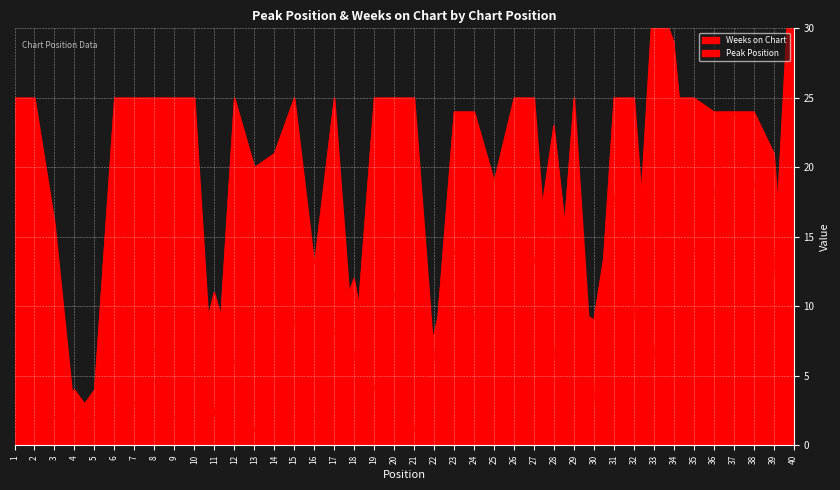

What is the lowest value of the Peak Position series?

1